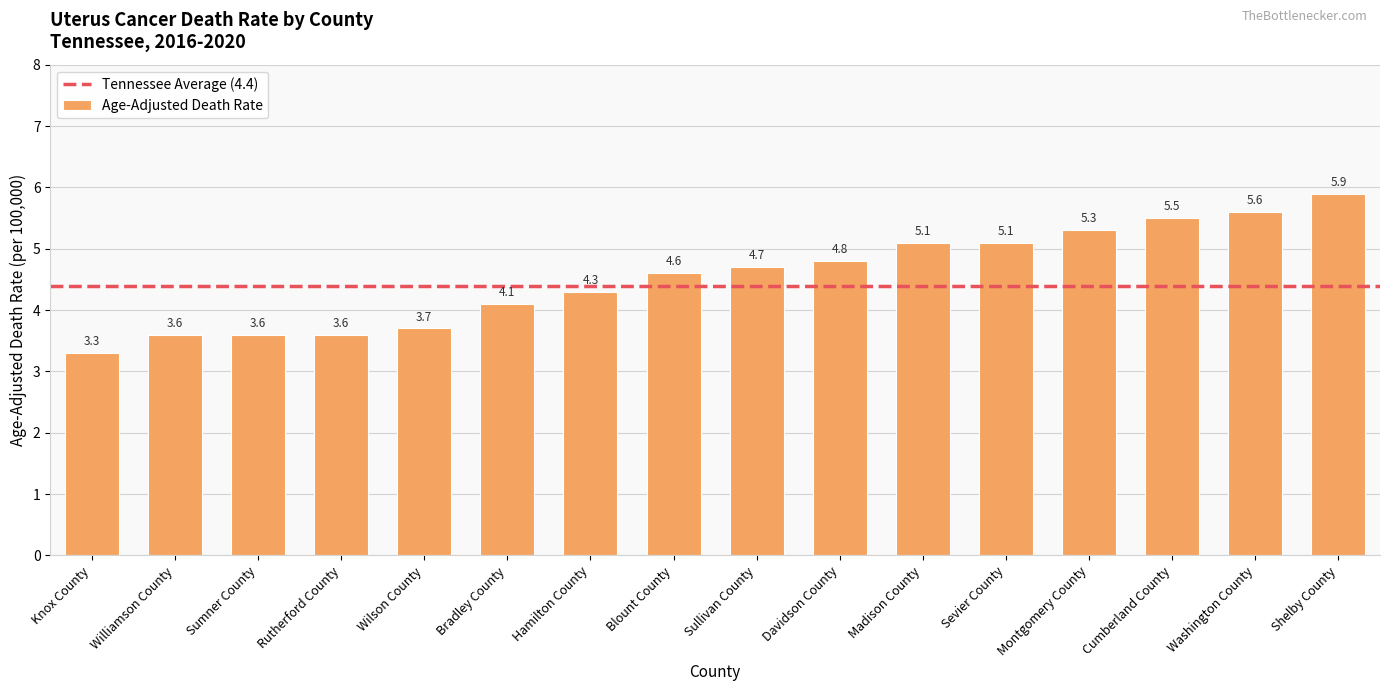

Does the chart contain stacked bars?

No